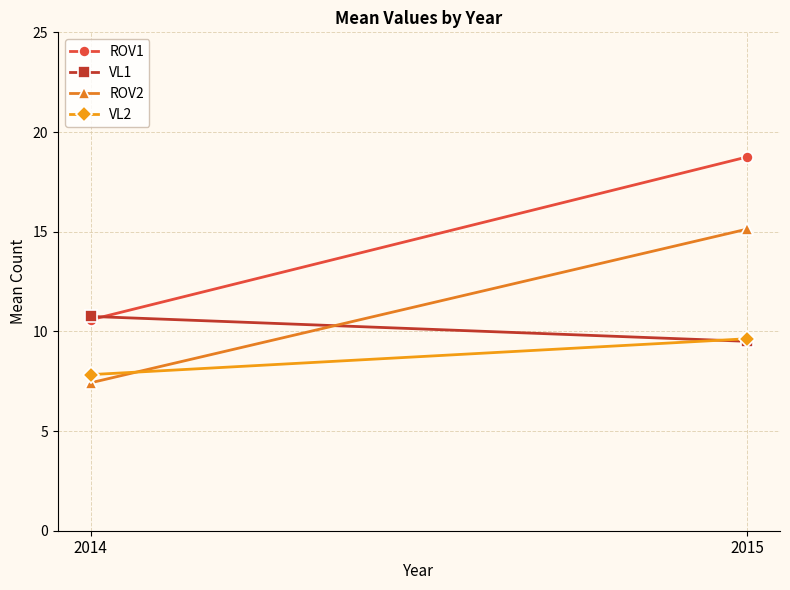

At which label is ROV1 closest to 14?

2014